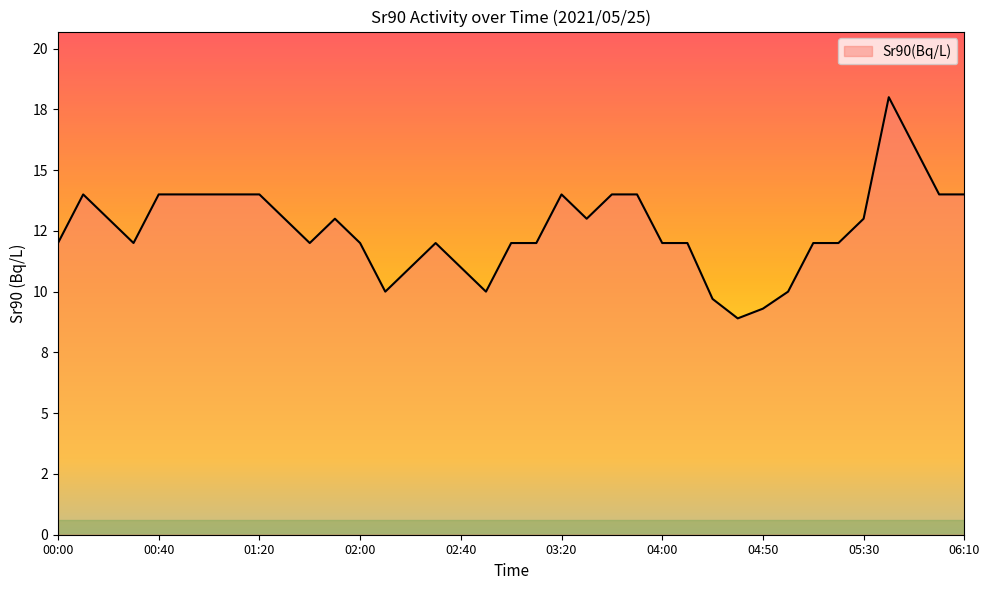

Does the chart have visible grid lines?

No